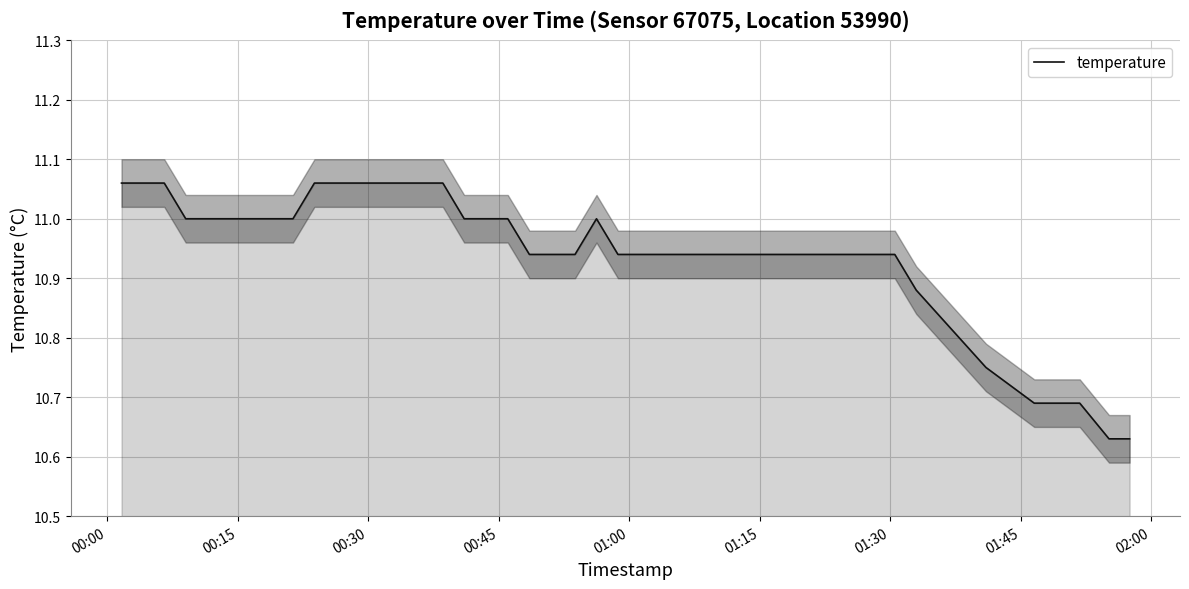

What is the greatest value displayed?

11.1